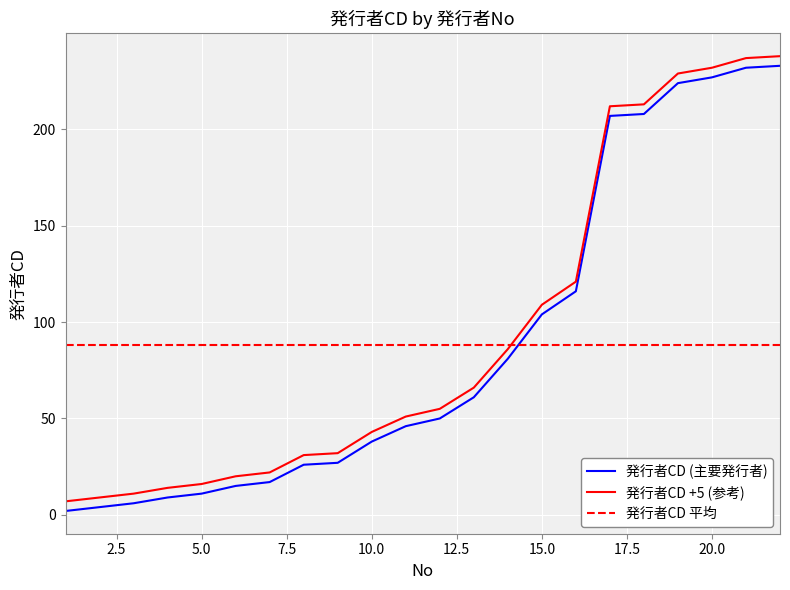

What is the minimum value for 発行者CD +5 (参考)?

7.0